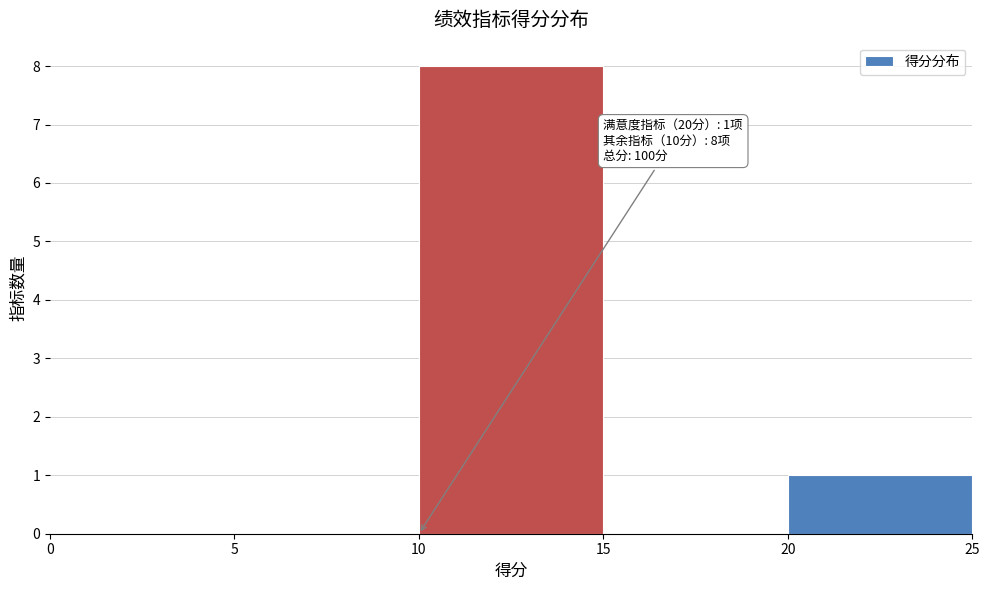

Over which range of the x-axis is the bar tallest?

10 to 15